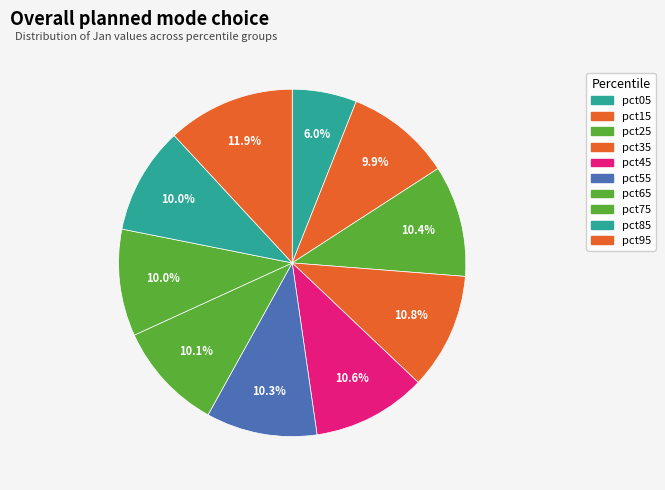

True or false: pct95 accounts for 26% of the total.

False